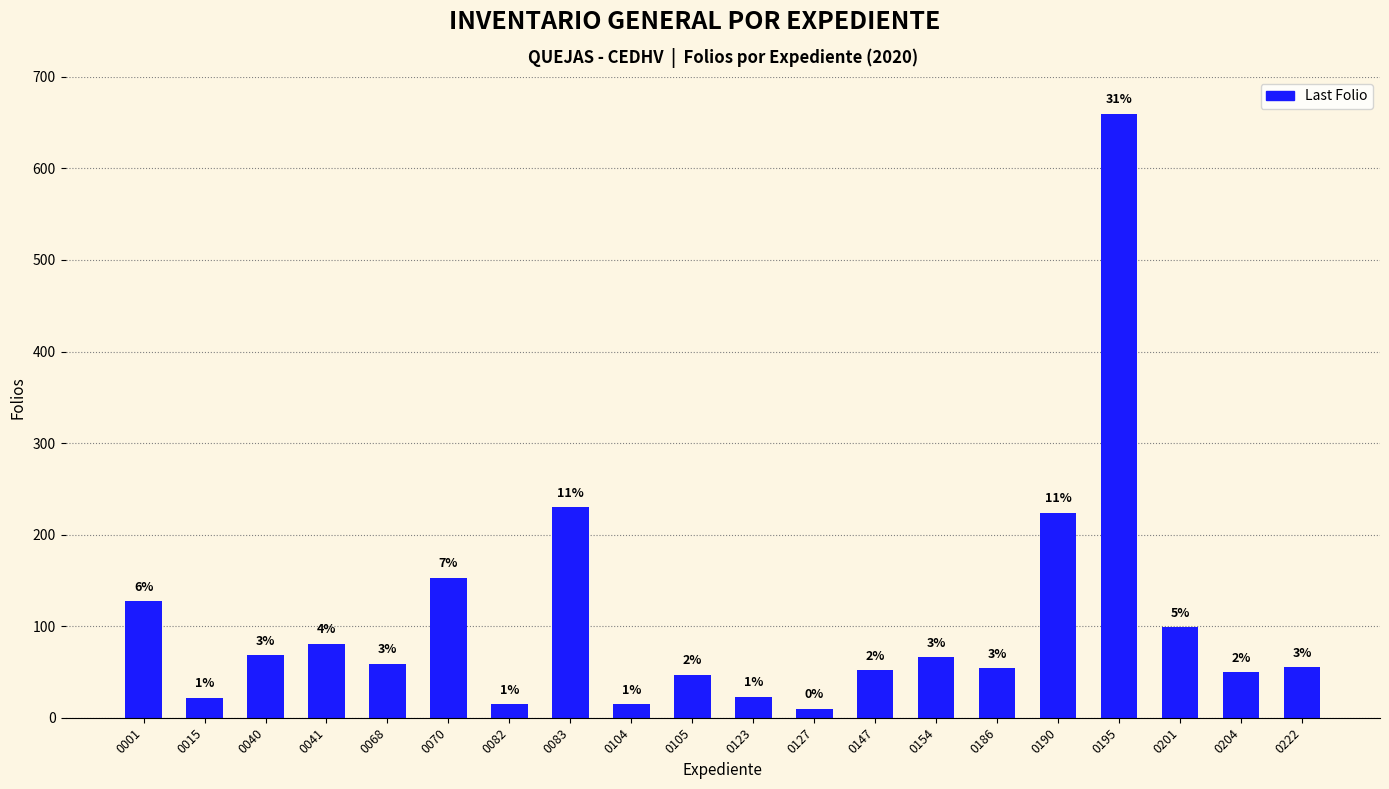

What is the change in value from 0070 to 0123?

-130